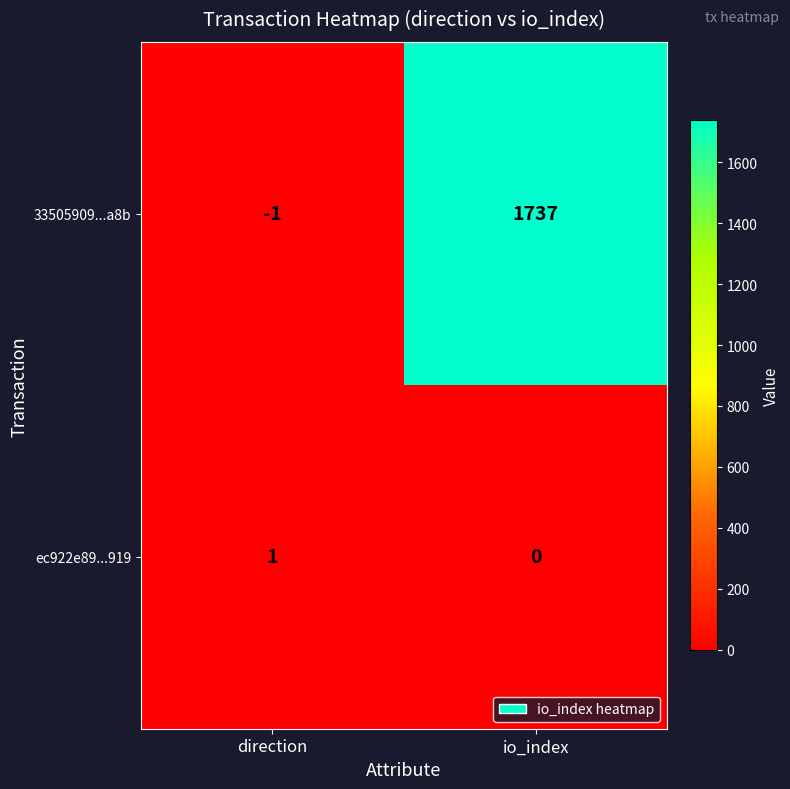

Reading right to left, extract all data points from this chart.

33505909...a8b: 1737	-1
ec922e89...919: 0	1